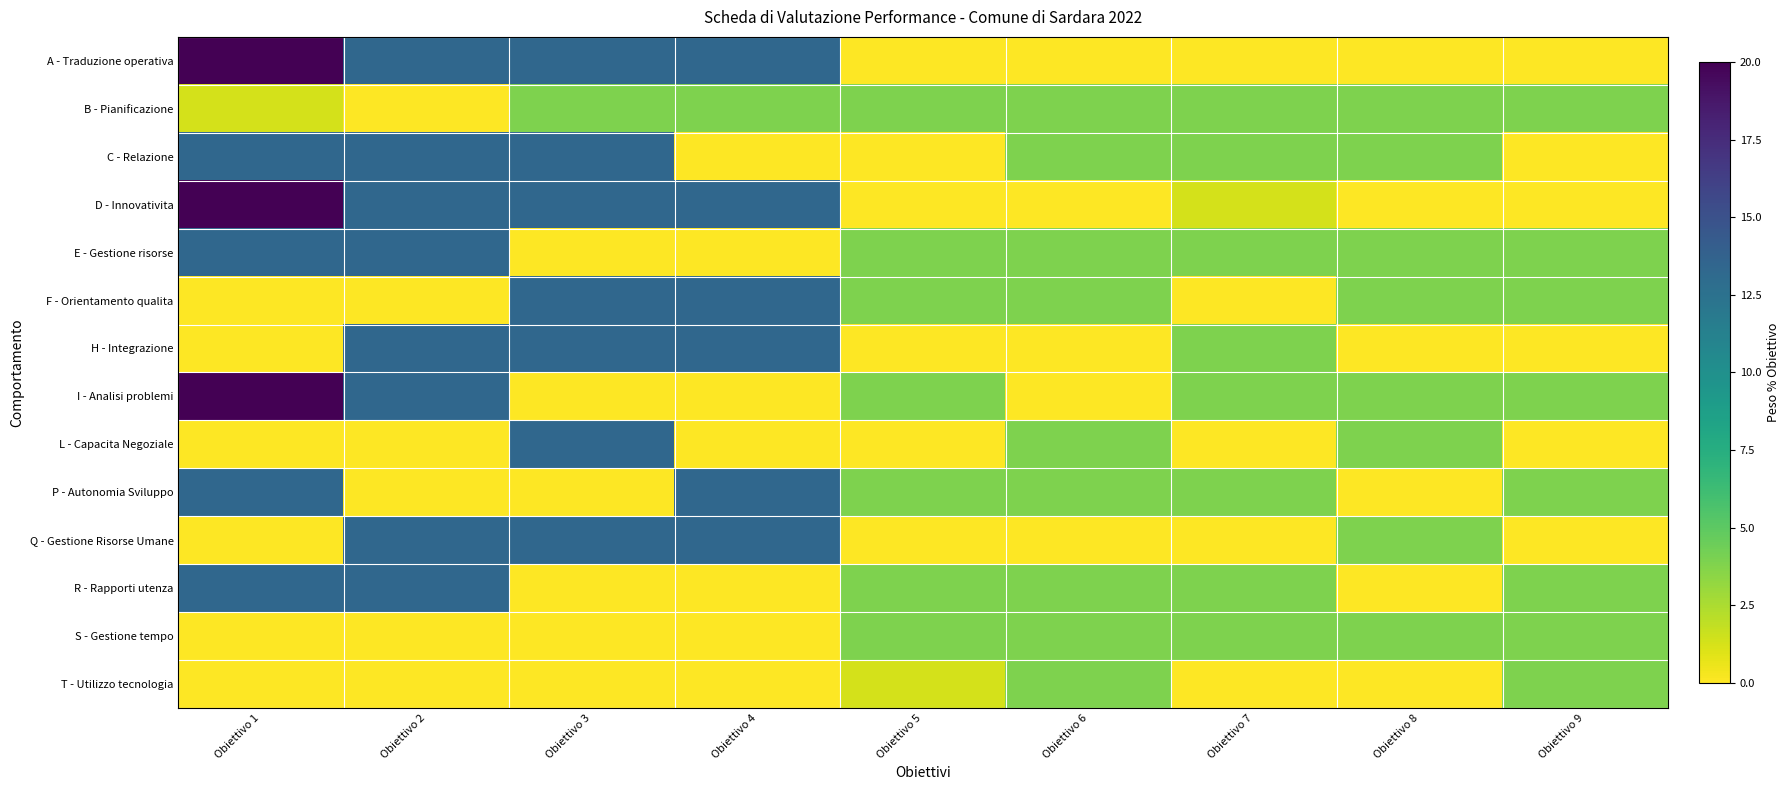

Rank the series at Obiettivo 2 from lowest to highest value.

B - Pianificazione, F - Orientamento qualita, L - Capacita Negoziale, P - Autonomia Sviluppo, S - Gestione tempo, T - Utilizzo tecnologia, A - Traduzione operativa, C - Relazione, D - Innovativita, E - Gestione risorse, H - Integrazione, I - Analisi problemi, Q - Gestione Risorse Umane, R - Rapporti utenza